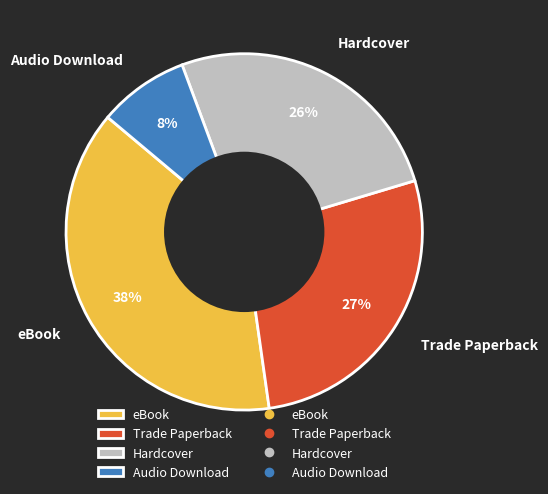

To the nearest percent, what is the difference between the Trade Paperback and Audio Download slice percentages?

19%